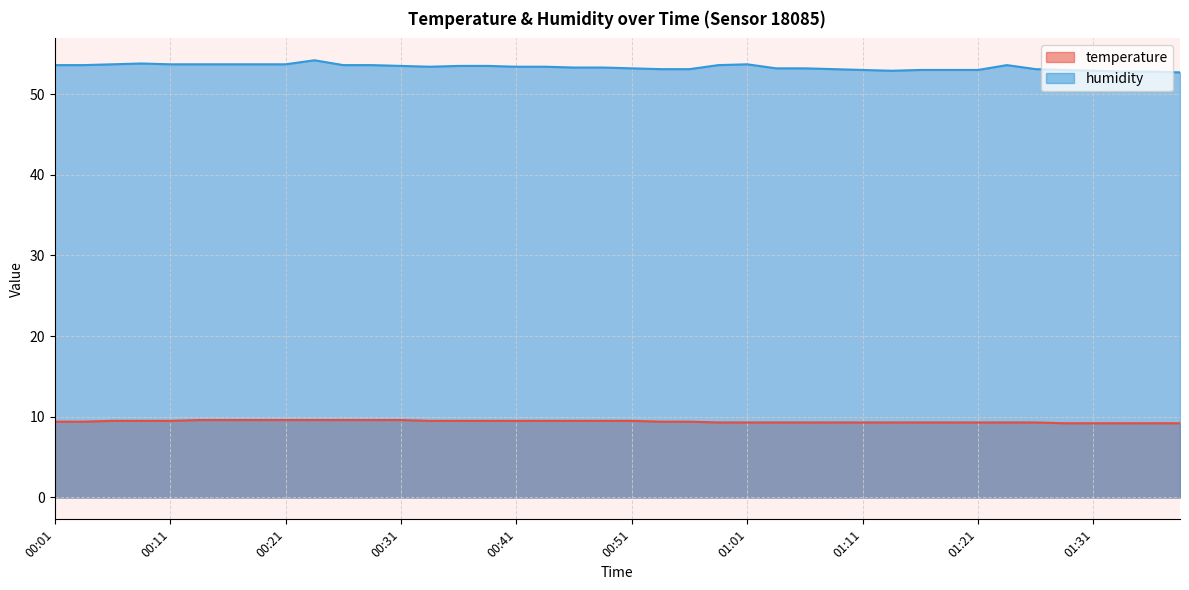

What is the value of the temperature point at the 9th from the left?

9.6